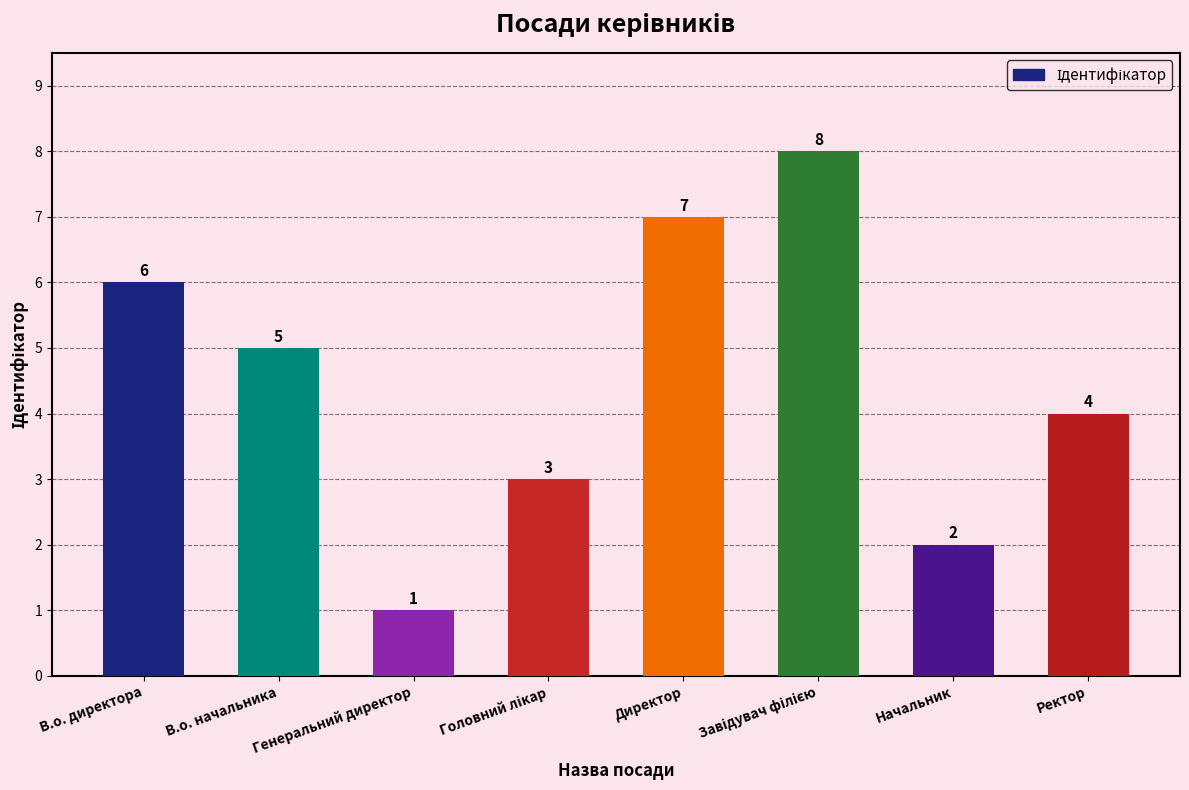

Are the bars grouped side by side (vs. stacked)?

No